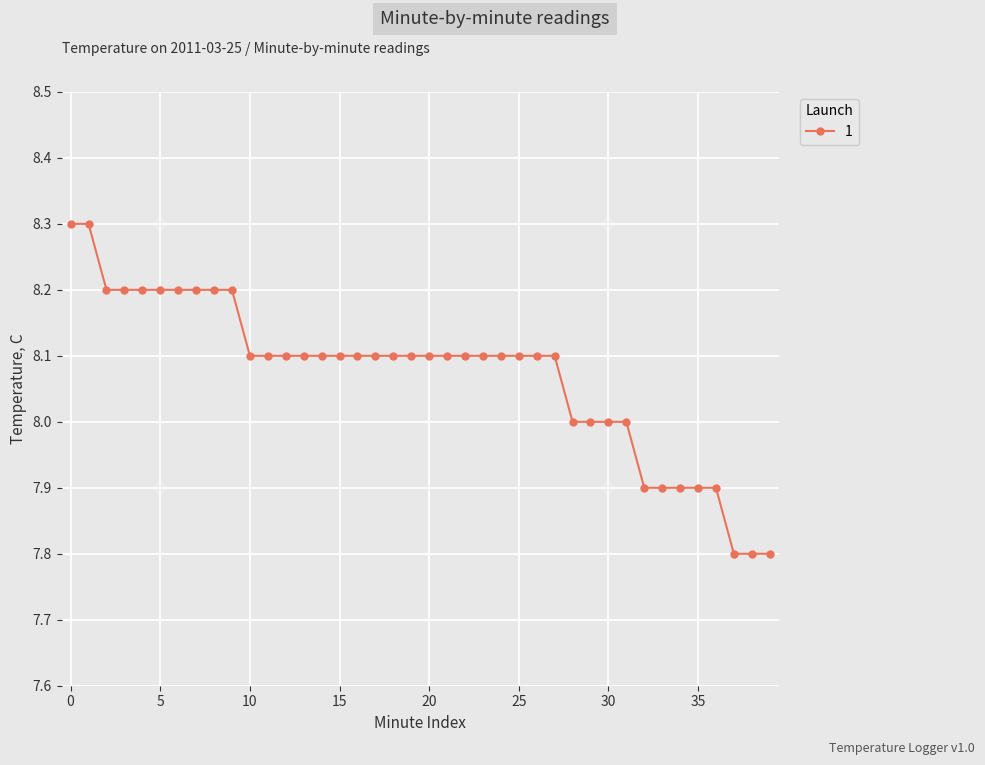

What is the greatest value displayed?

8.3